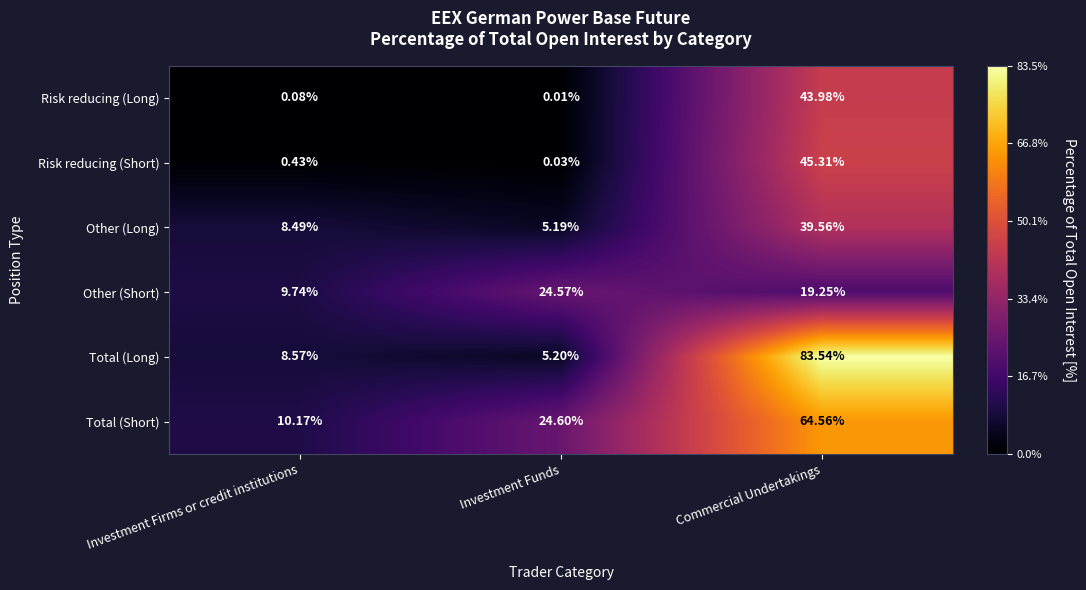

List the series in order of their peak value, highest first.

Total (Long), Total (Short), Risk reducing (Short), Risk reducing (Long), Other (Long), Other (Short)